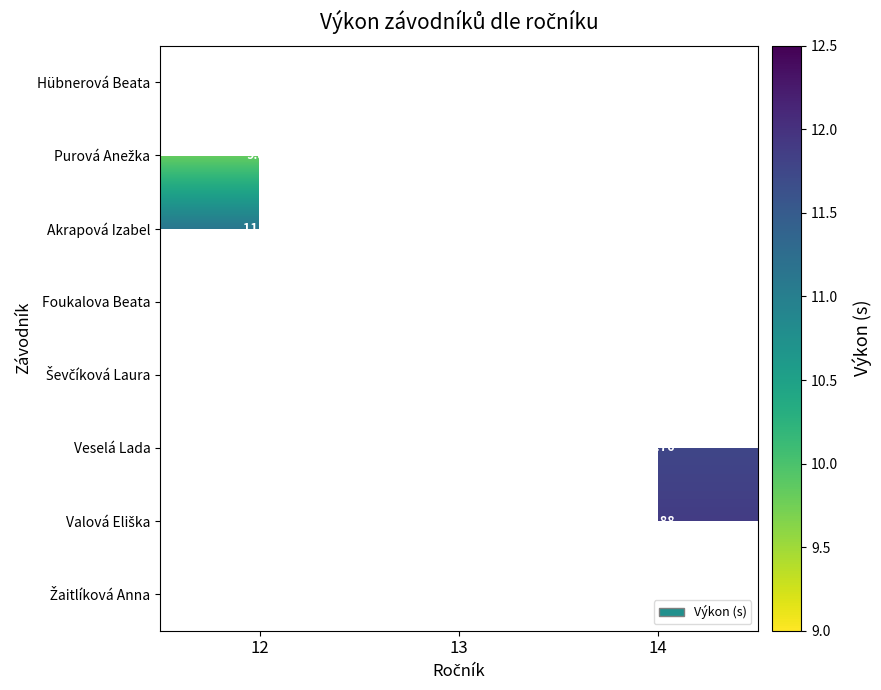

Rank the series by their maximum value, from highest to lowest.

Akrapová Izabel, Foukalova Beata, Ševčíková Laura, Veselá Lada, Valová Eliška, Žaitlíková Anna, Hübnerová Beata, Purová Anežka